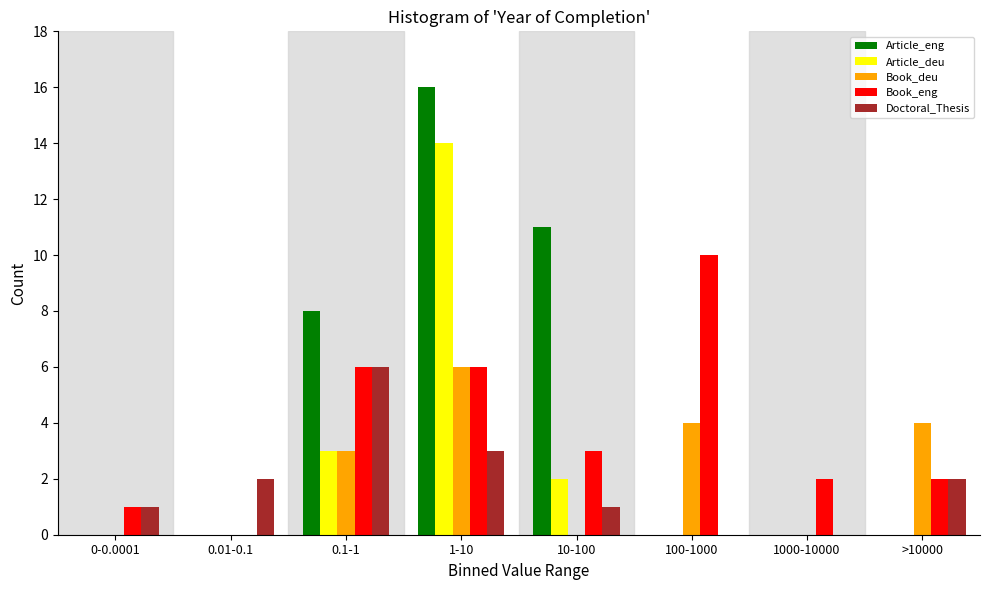

Is the value of Article_eng at 10-100 greater than the value of Doctoral_Thesis at 100-1000?

Yes